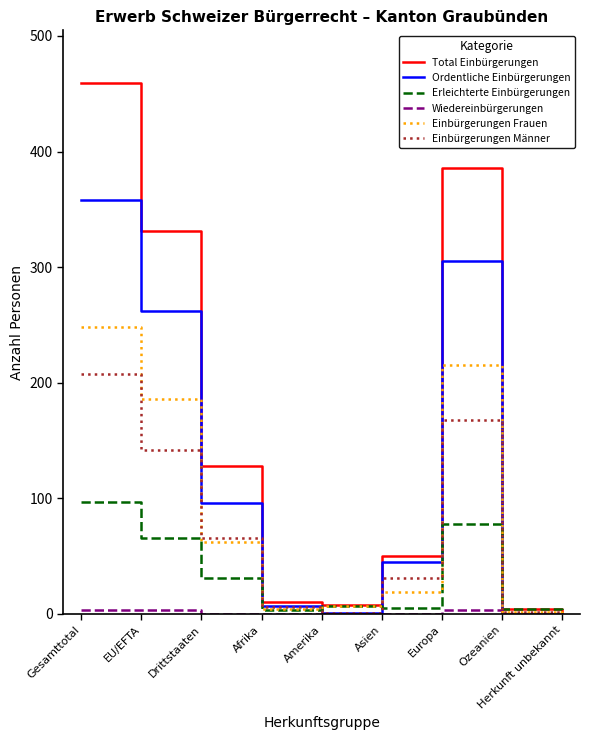

Which label corresponds to the largest value in the chart?

Gesamttotal